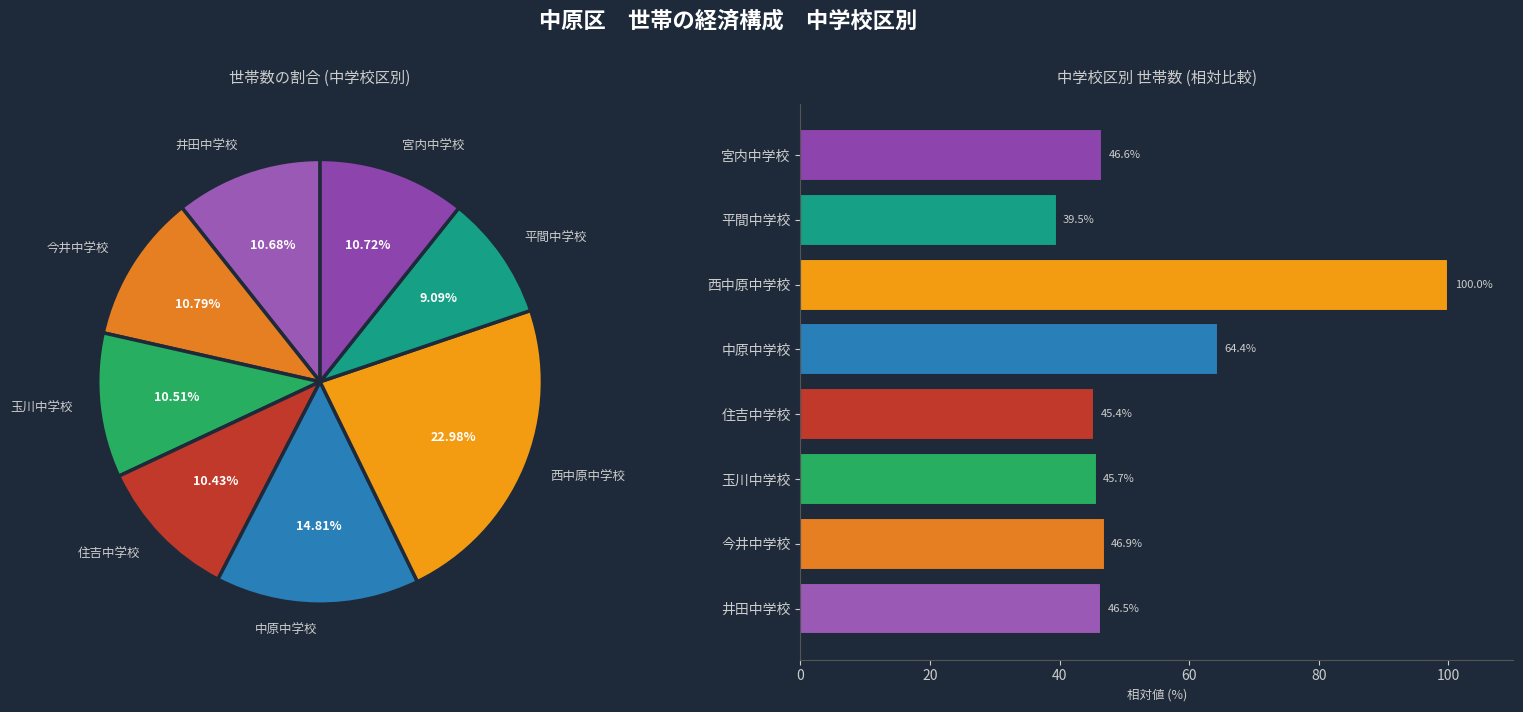

Does any single category account for the majority?

No